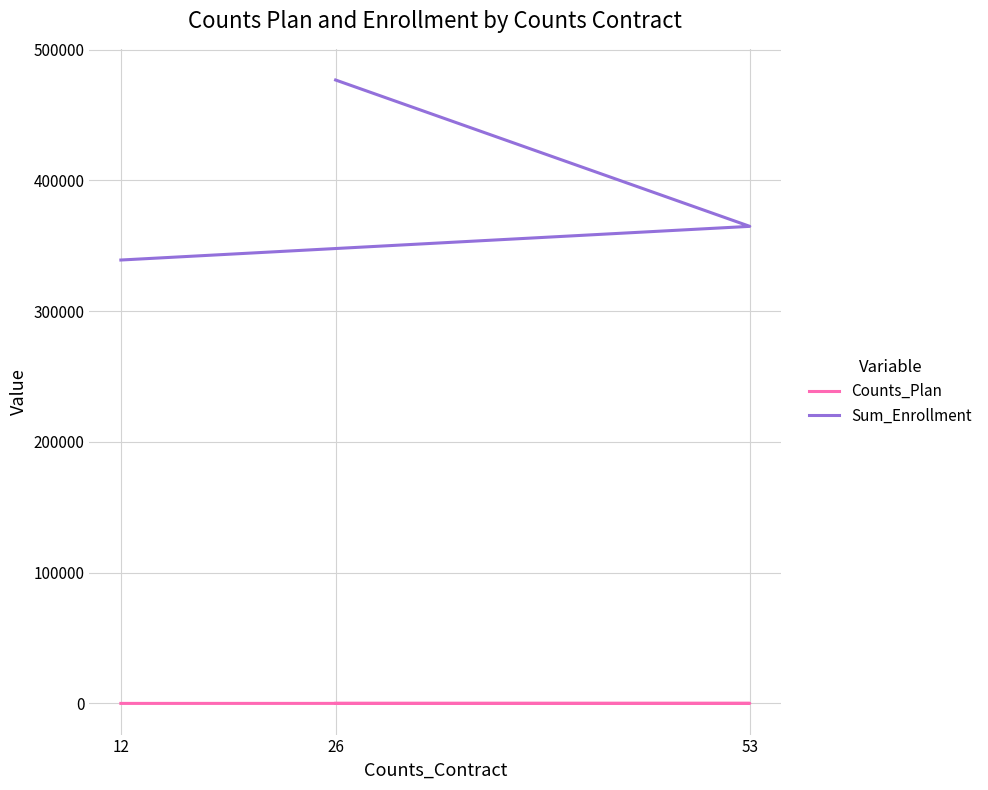

Between 12 and 53, which series saw the biggest shift?

Sum_Enrollment